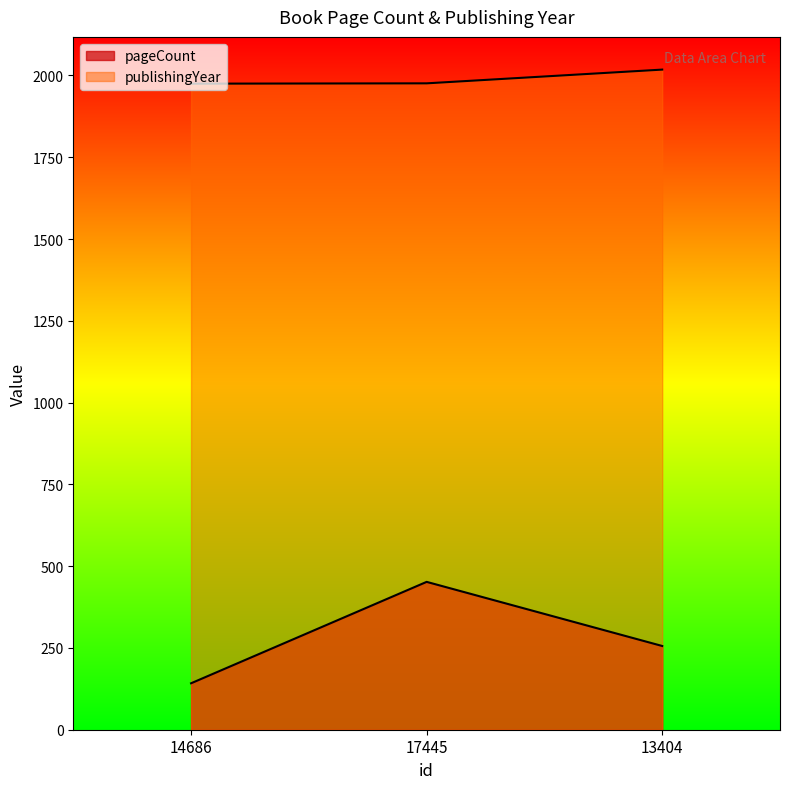

At which label is pageCount closest to 297?

13404